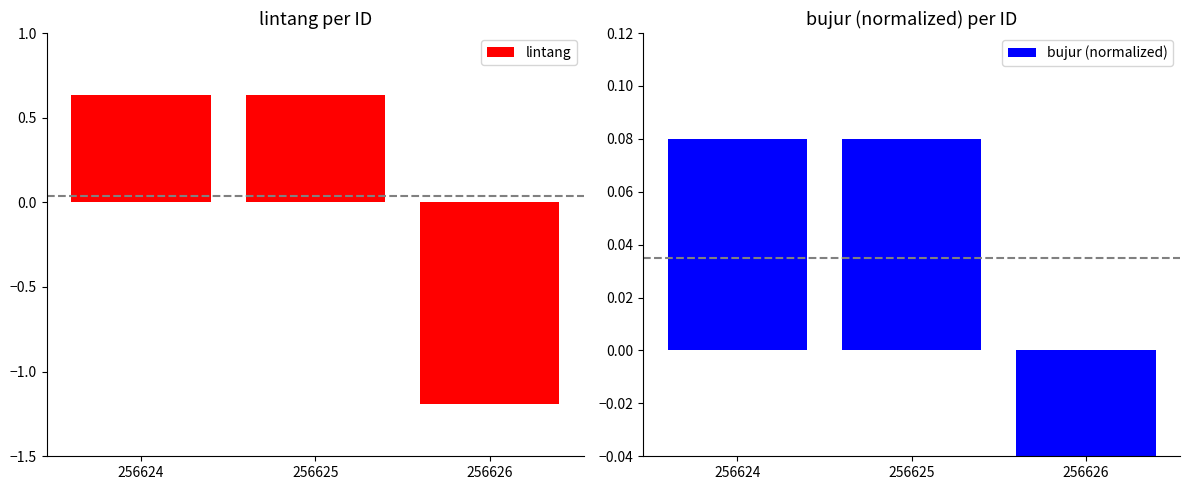

Between 256624 and 256625, which is larger?

256625